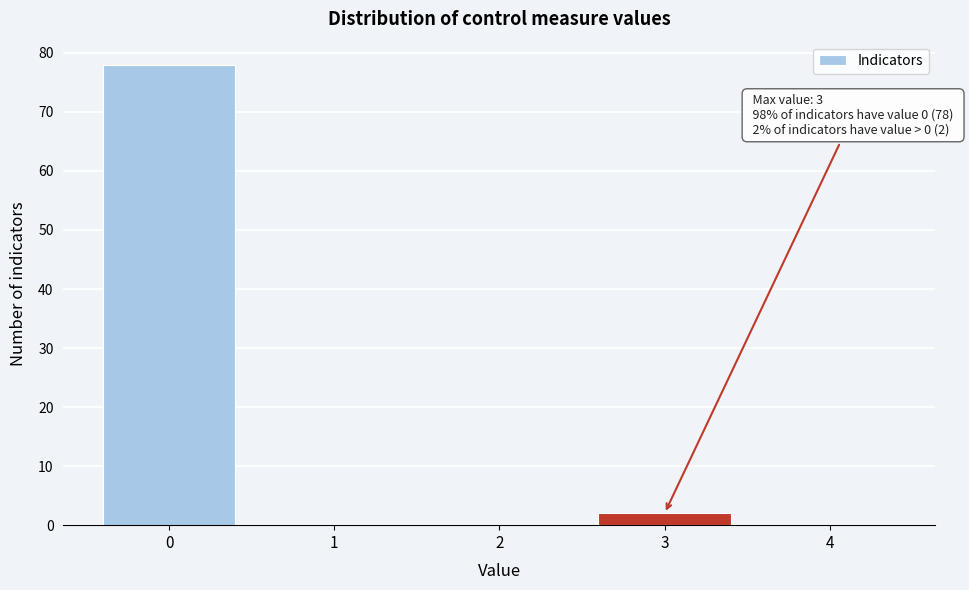

Reading left to right, list all the values displayed in this chart.

0=78	1=0	2=0	3=2	4=0